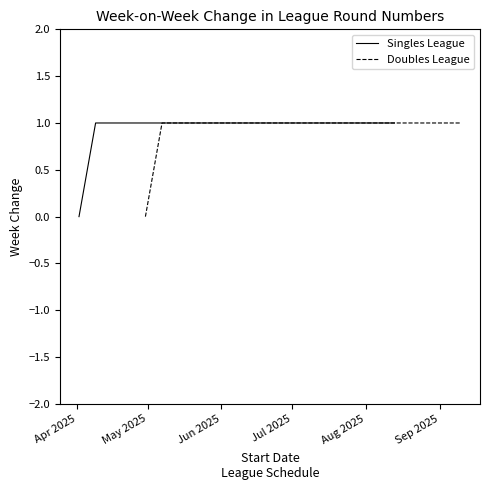

True or false: Doubles League and Singles League intersect in this chart.

False